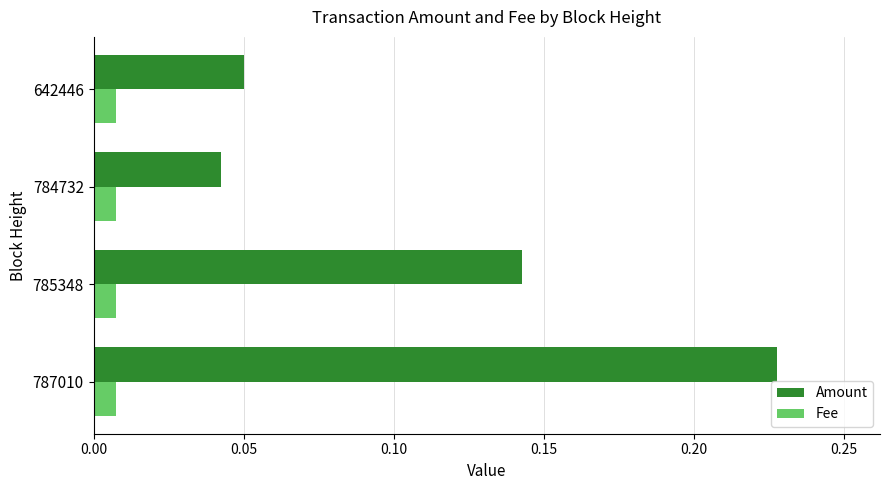

At 642446, list the series in order from smallest to largest.

Fee, Amount